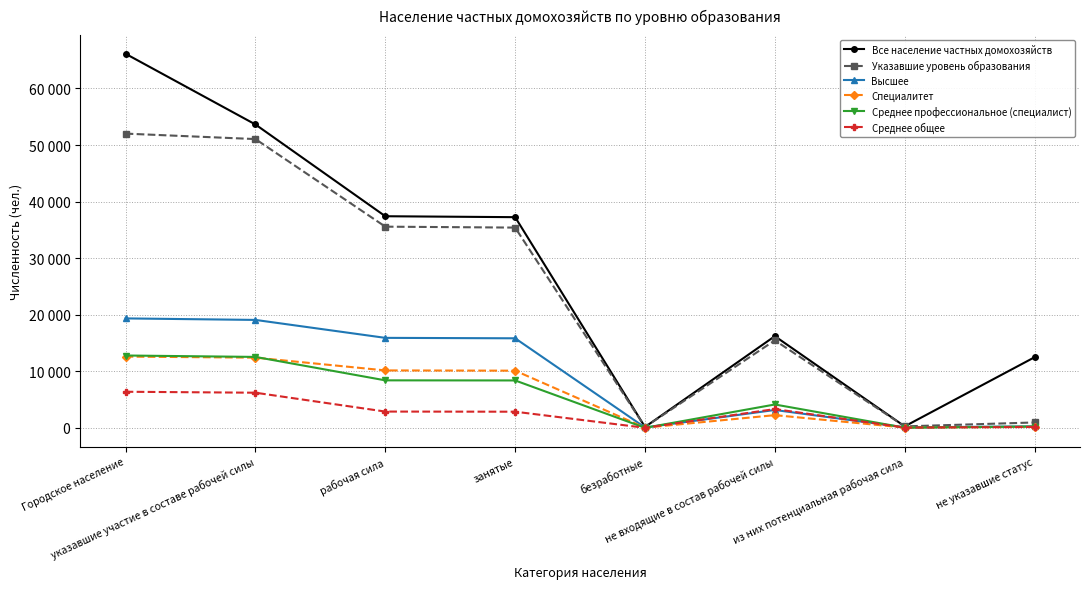

What are all the series names shown in the legend?

Все население частных домохозяйств, Указавшие уровень образования, Высшее, Специалитет, Среднее профессиональное (специалист), Среднее общее